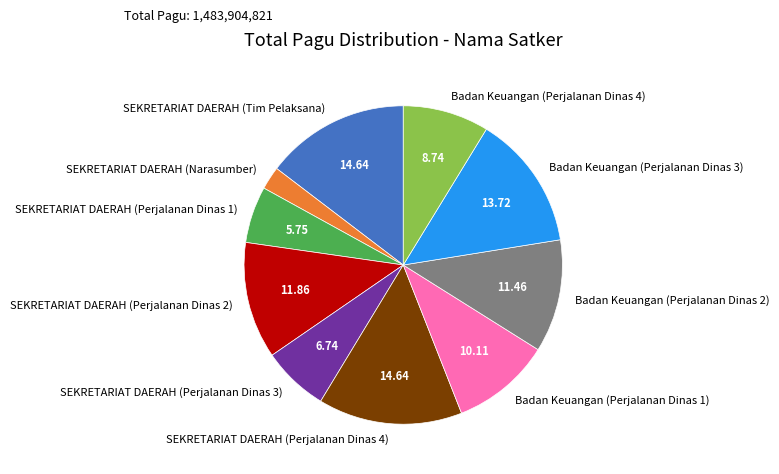

Which category has the smallest portion of the pie?

SEKRETARIAT DAERAH (Narasumber)